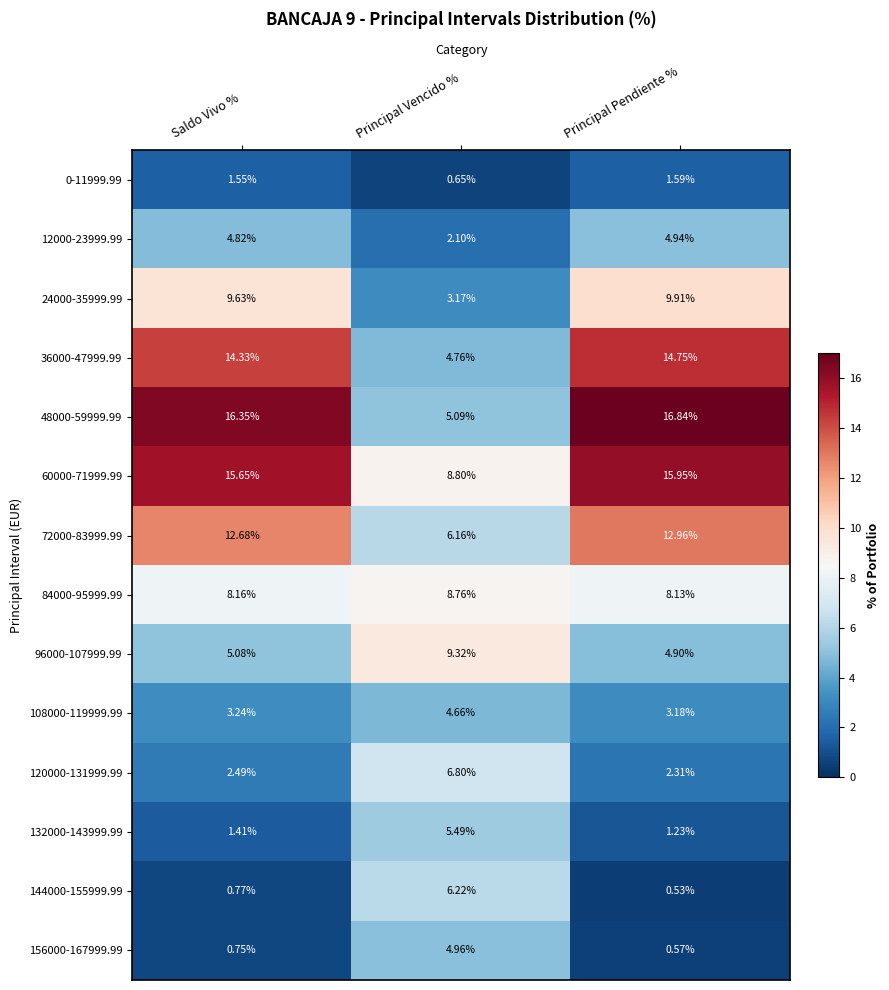

At how many categories does at least one series exceed 5?

3